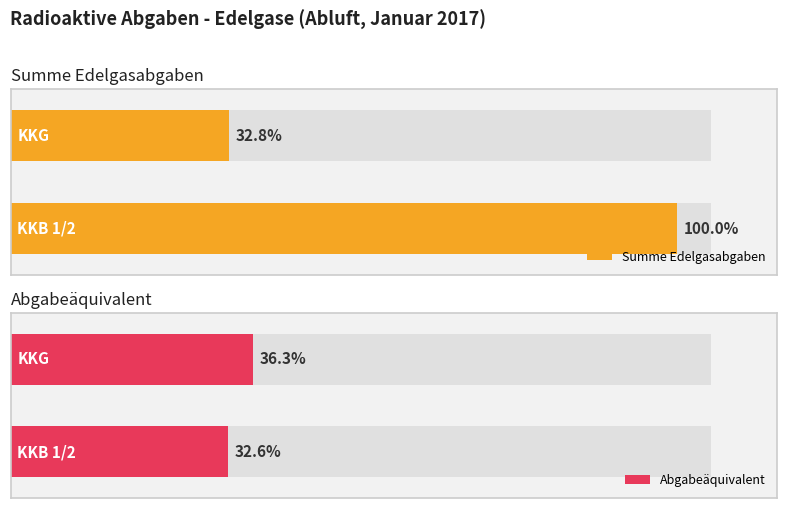

What are all the series names shown in the legend?

Summe Edelgasabgaben, Abgabeäquivalent